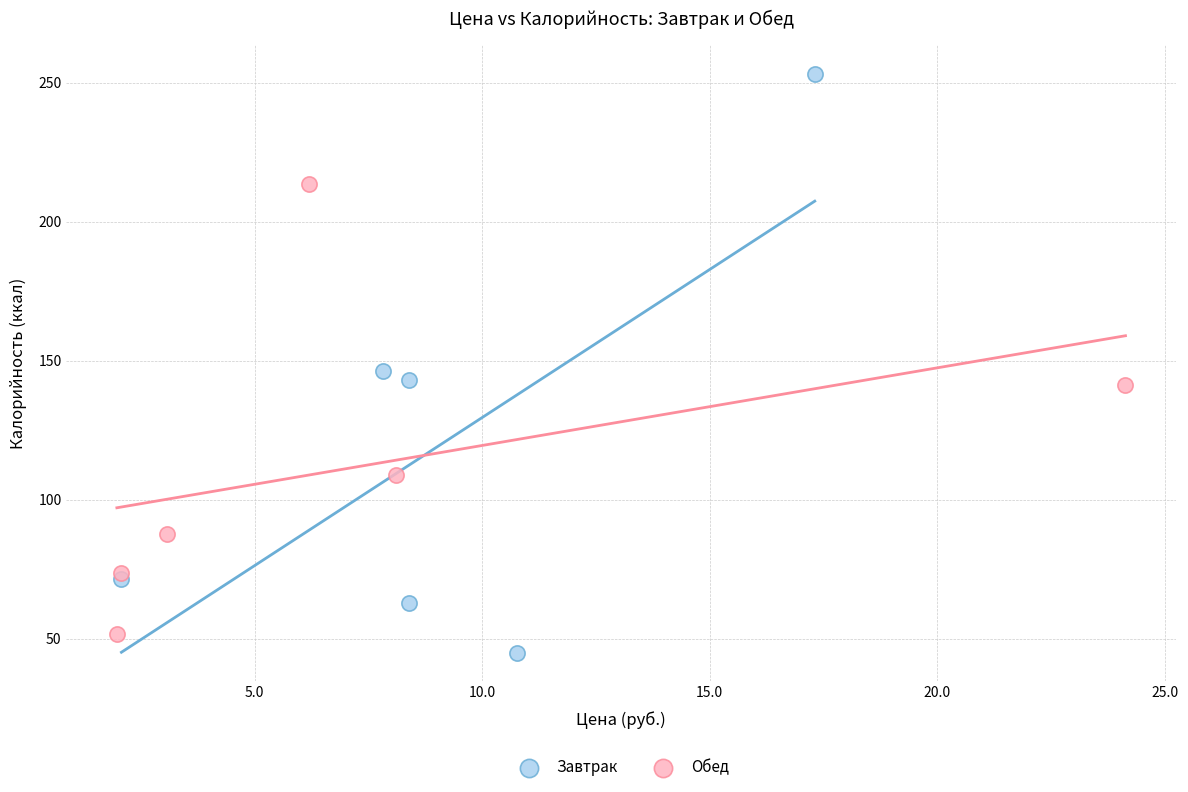

Which series contains the highest Y value?

Завтрак